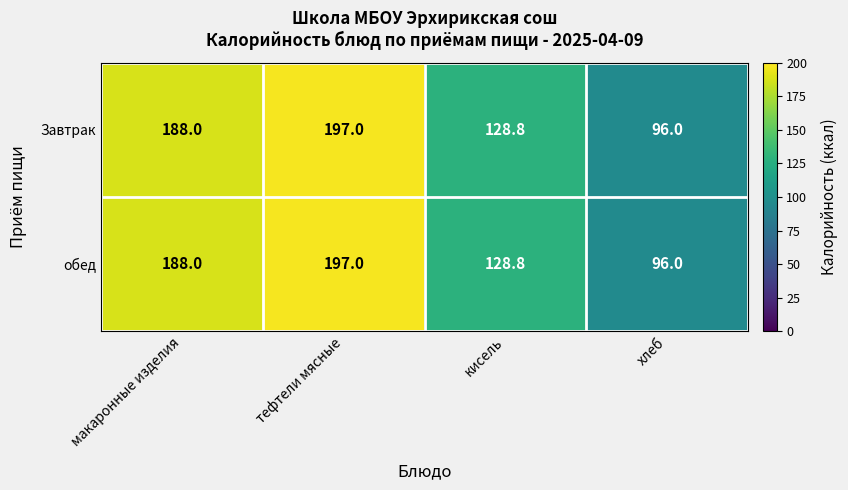

Which category has the highest value across all series?

тефтели мясные